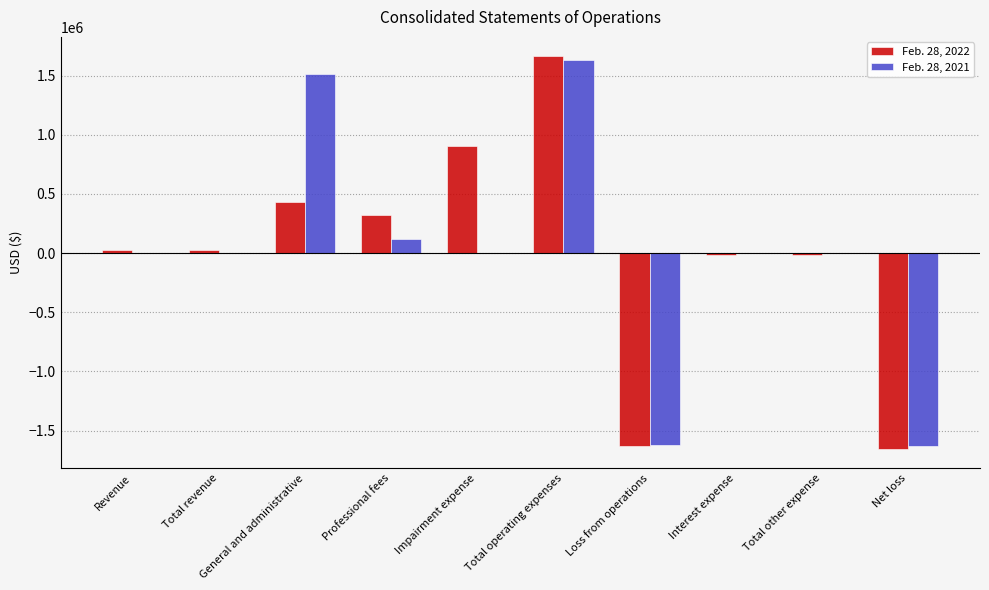

Which series changed the most between General and administrative and Net loss?

Feb. 28, 2021